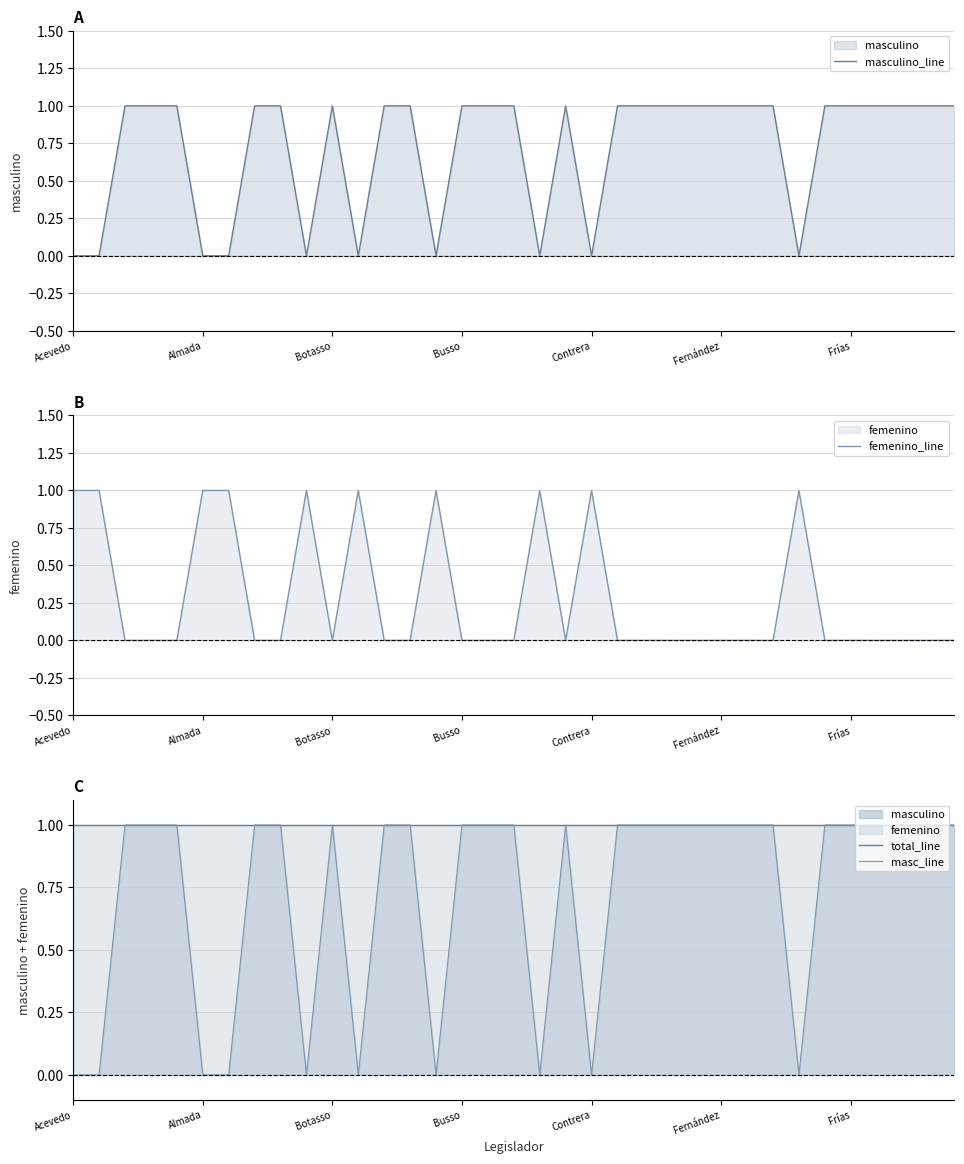

What is the sum of the total_line values at 11 and 15?

2